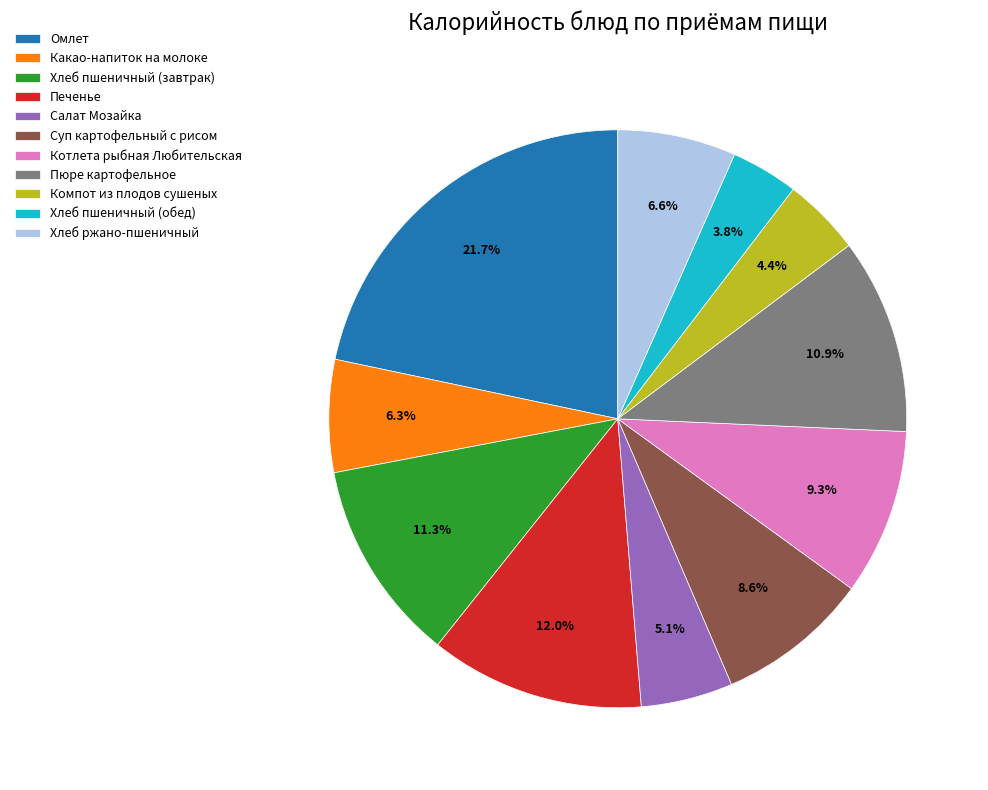

To the nearest percent, what is the average slice percentage?

9%